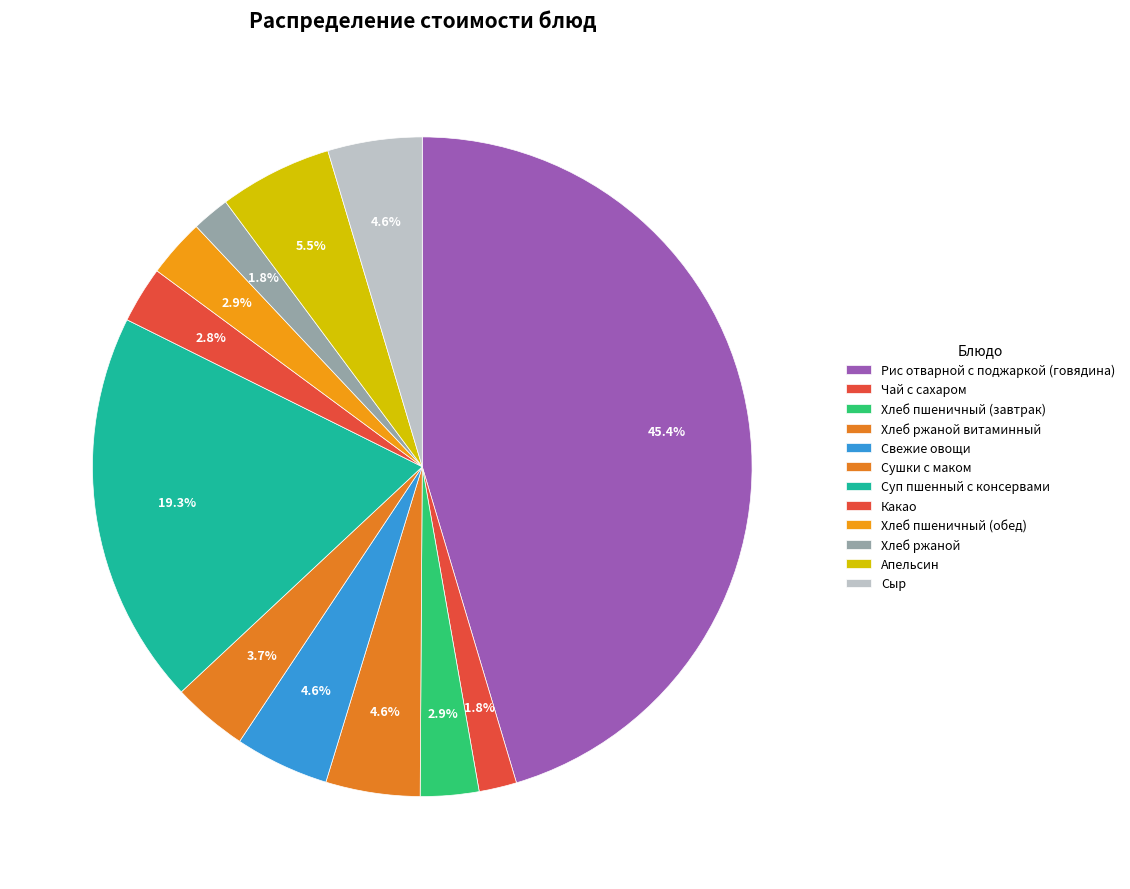

Does Сыр account for over 50% of the chart?

No